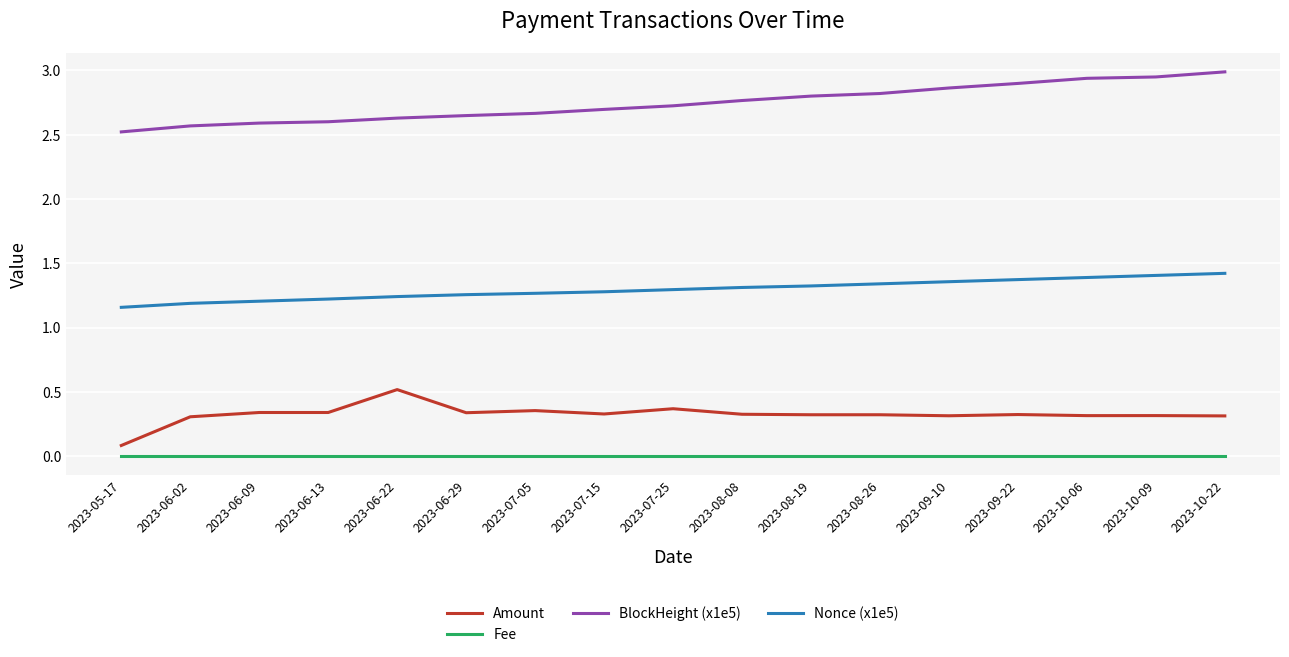

What is the sum of the Nonce (x1e5) values at 2023-07-05 and 2023-06-22?

2.5